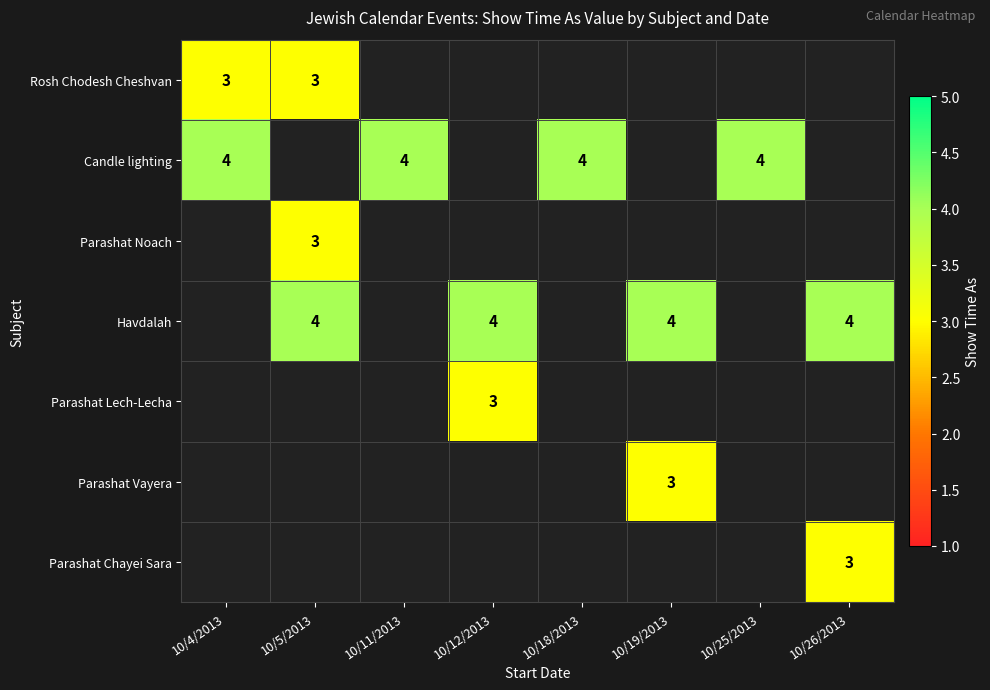

At which category does the chart reach its minimum across all series?

10/4/2013